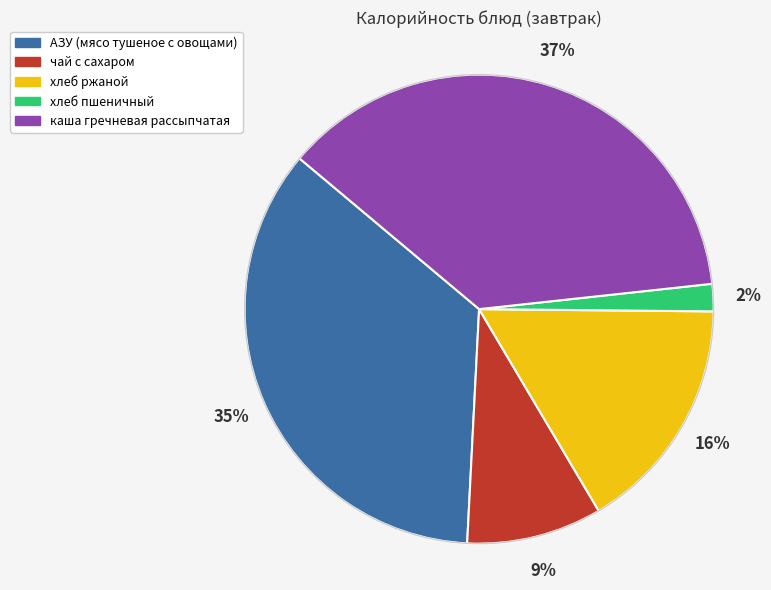

What is the ratio of the value at хлеб ржаной to the value at АЗУ (мясо тушеное с овощами)?

0.5